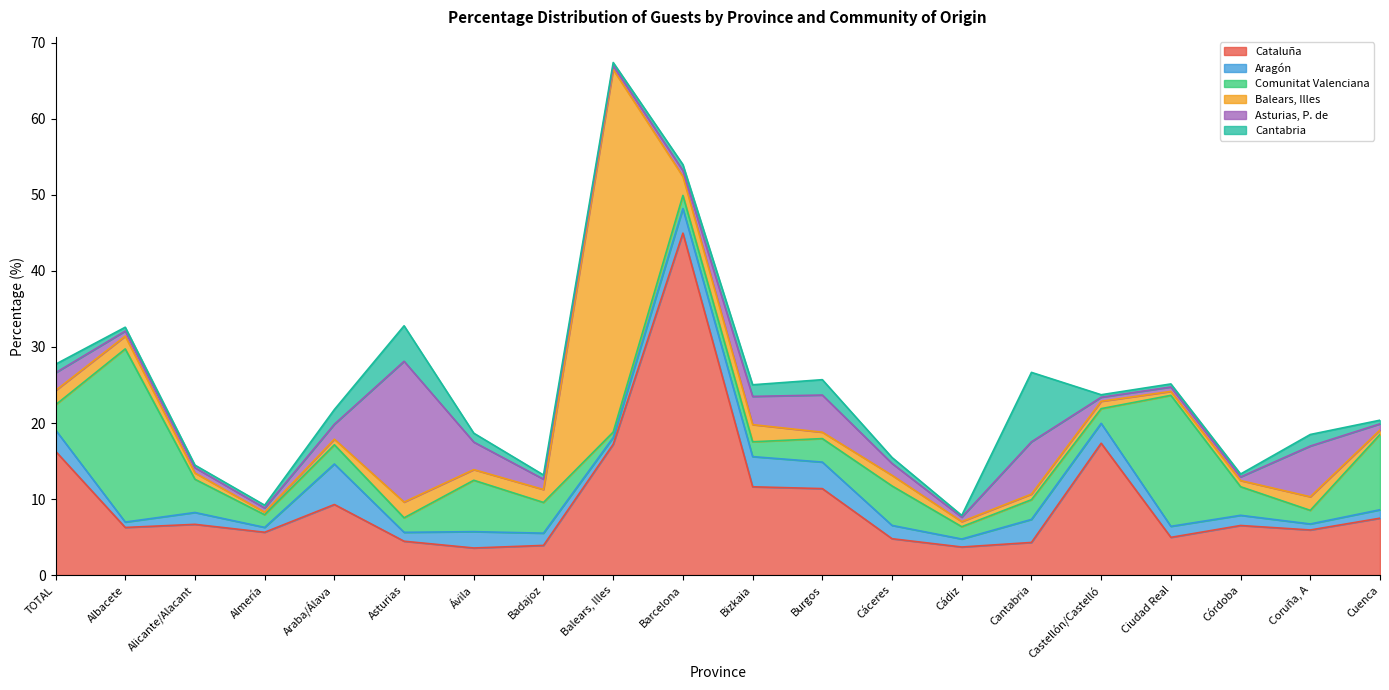

True or false: Balears, Illes has more than 2 interior local peaks.

True